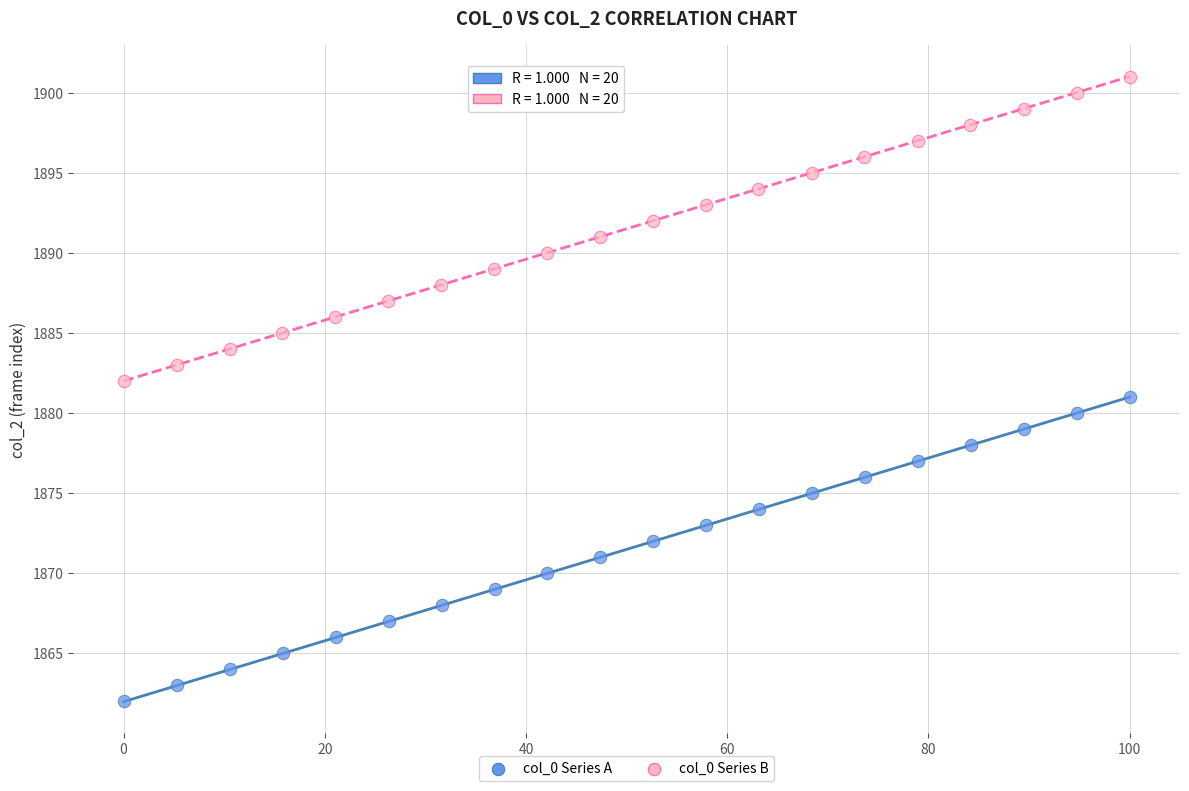

Which series contains the highest Y value?

col_0 Series B